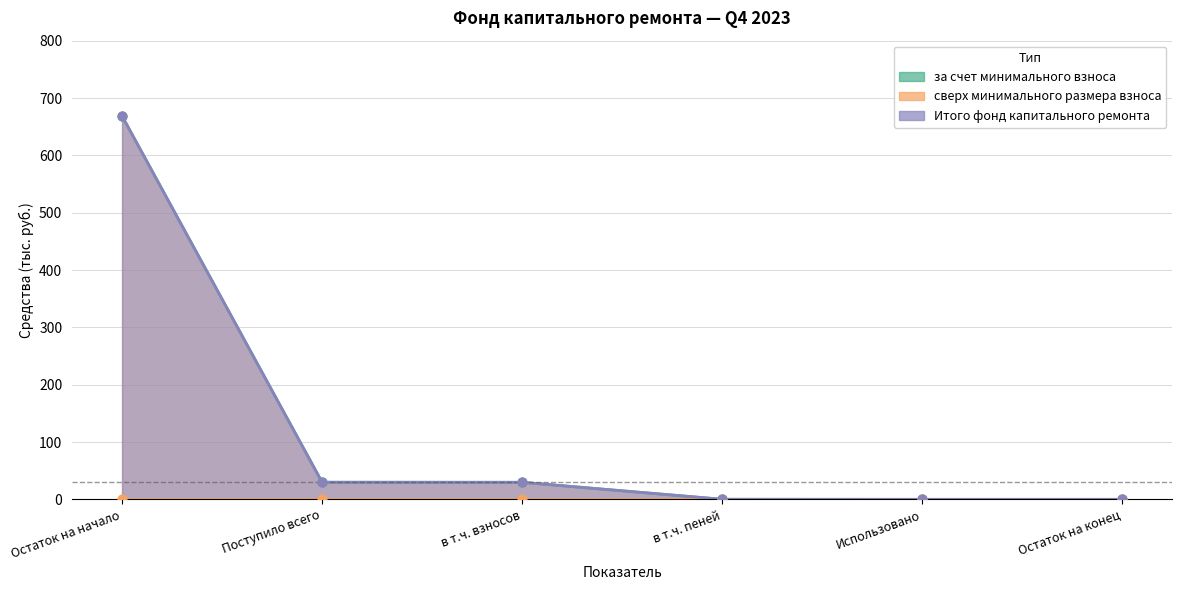

At which category is the sum across all series the highest?

Остаток на начало